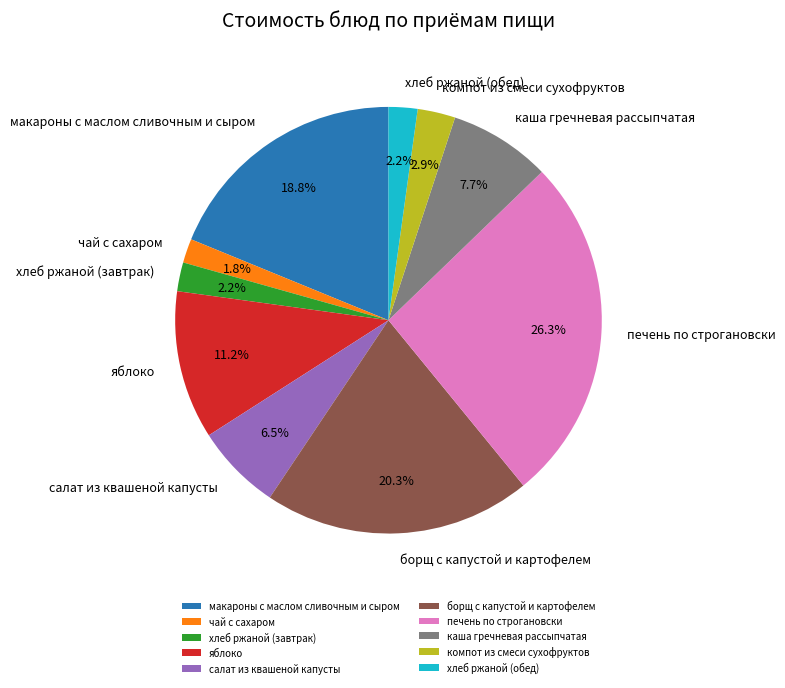

Which has a higher value, чай с сахаром or яблоко?

яблоко